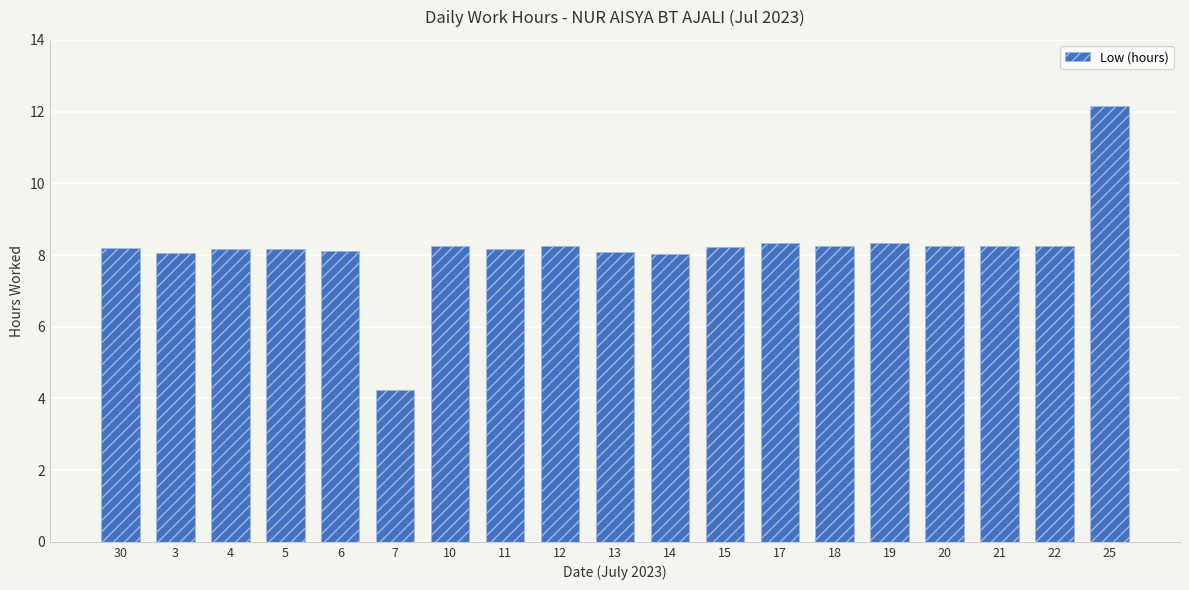

What is the value of the 7th bar from the left?

8.3